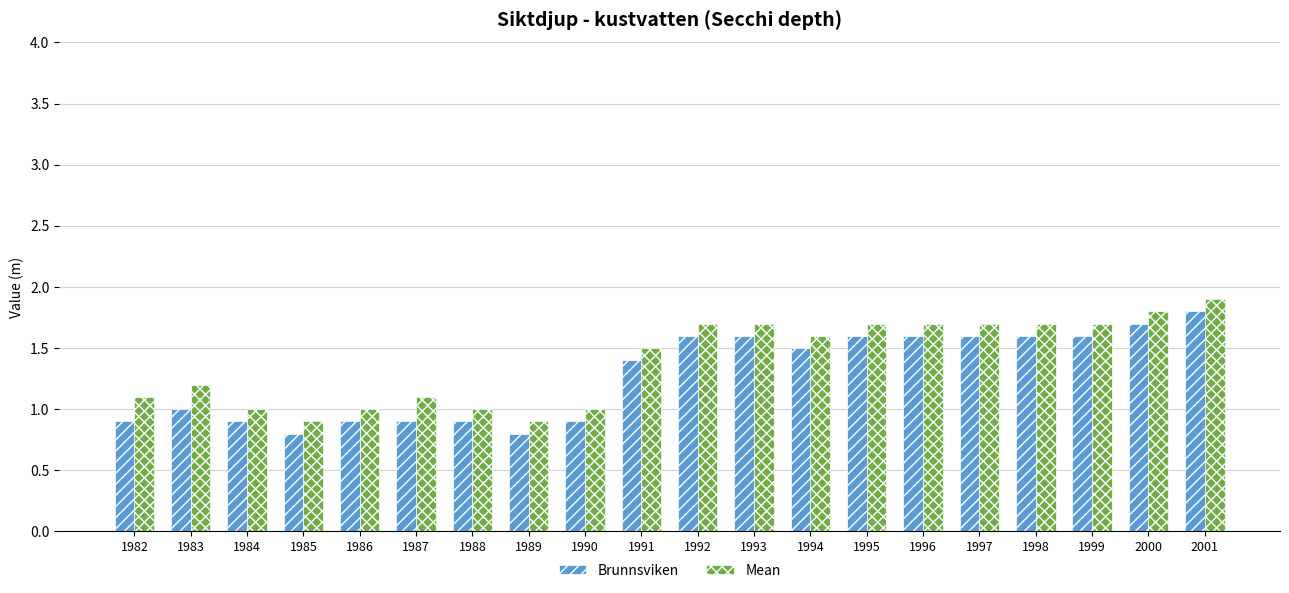

Reading left to right, extract all data points from this chart.

Brunnsviken: 1982=0.9	1983=1.0	1984=0.9	1985=0.8	1986=0.9	1987=0.9	1988=0.9	1989=0.8	1990=0.9	1991=1.4	1992=1.6	1993=1.6	1994=1.5	1995=1.6	1996=1.6	1997=1.6	1998=1.6	1999=1.6	2000=1.7	2001=1.8
Mean: 1982=1.1	1983=1.2	1984=1.0	1985=0.9	1986=1.0	1987=1.1	1988=1.0	1989=0.9	1990=1.0	1991=1.5	1992=1.7	1993=1.7	1994=1.6	1995=1.7	1996=1.7	1997=1.7	1998=1.7	1999=1.7	2000=1.8	2001=1.9